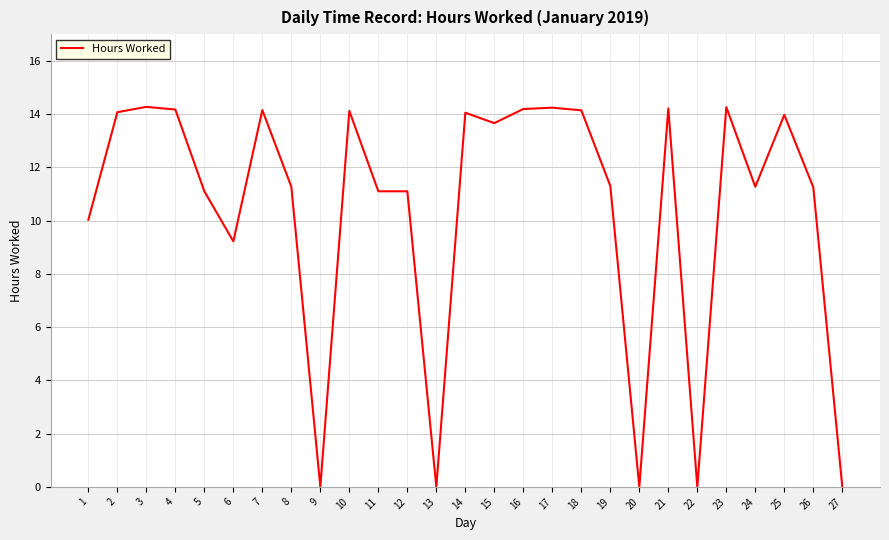

Read the value at 16.

14.2